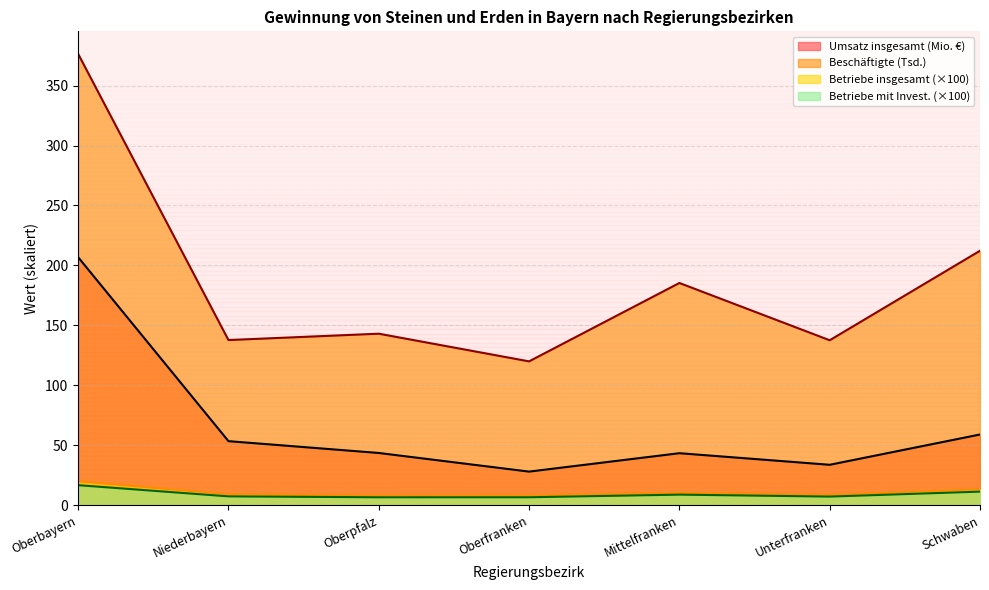

True or false: Umsatz insgesamt (1000 €) has more than 1 points higher than both neighbors.

False